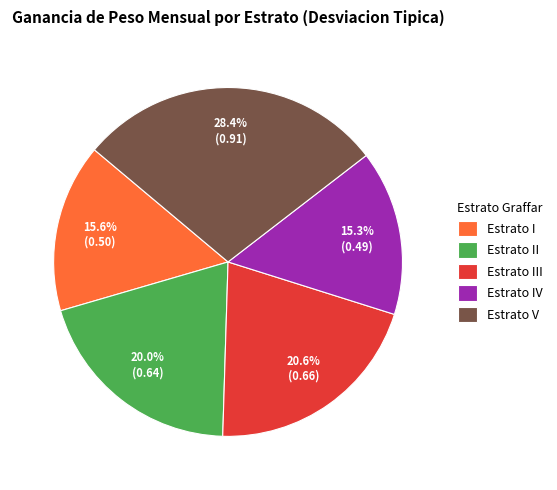

Does any single category account for the majority?

No